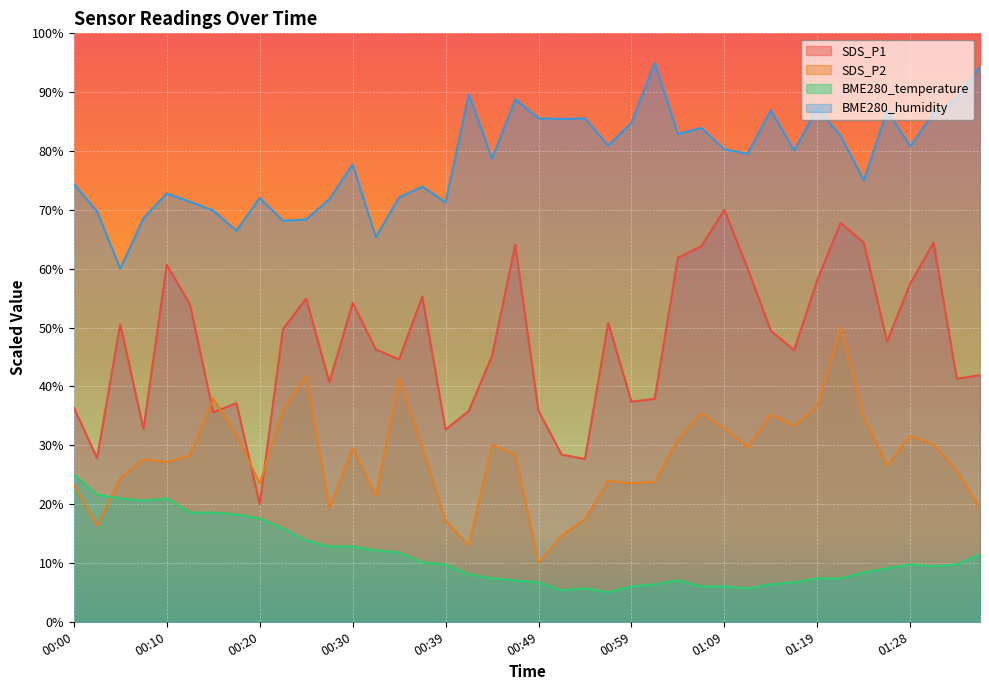

What is the spread (max minus min) of values at 00:03?

53.4